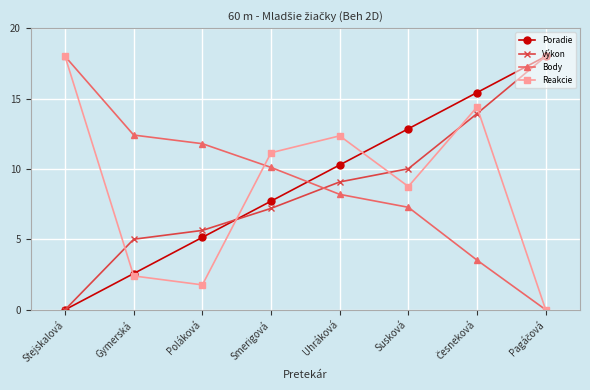

What is the difference between the maximum and minimum values in the Poradie series?

18.0